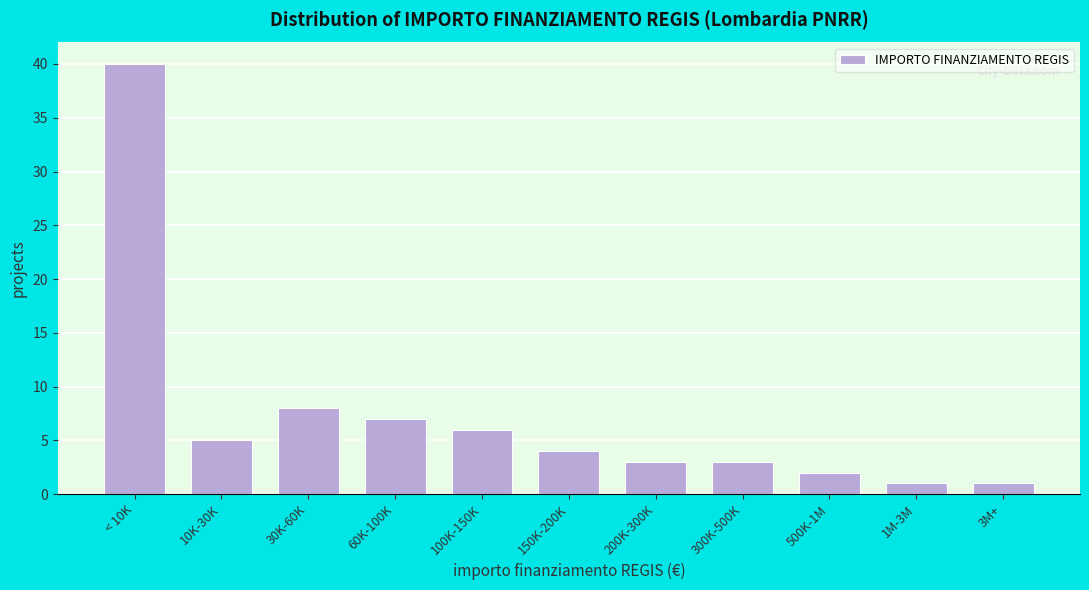

Reading right to left, extract all data points from this chart.

3M+=1	1M-3M=1	500K-1M=2	300K-500K=3	200K-300K=3	150K-200K=4	100K-150K=6	60K-100K=7	30K-60K=8	10K-30K=5	< 10K=40